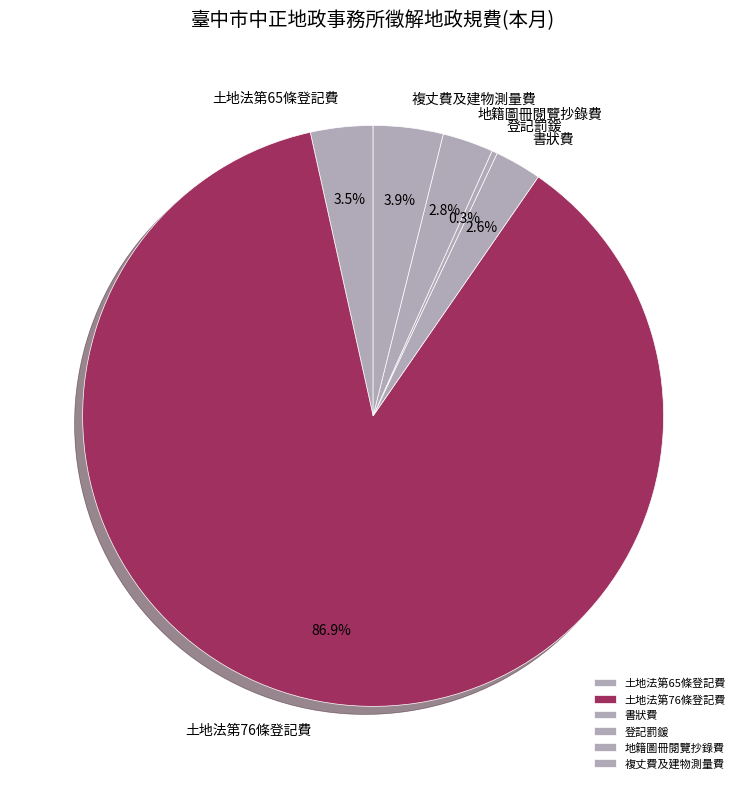

Which slice represents more than half of the pie?

土地法第76條登記費